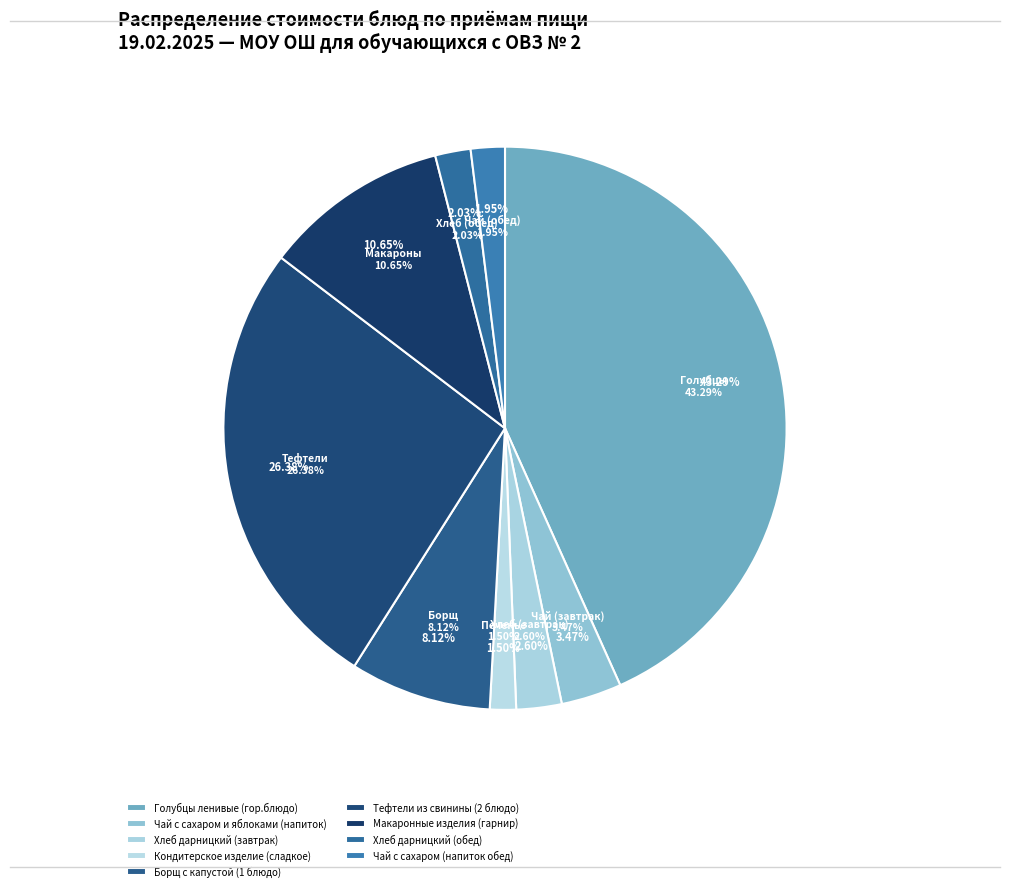

To the nearest percent, what is the combined percentage of Голубцы ленивые (гор.блюдо) and Макаронные изделия (гарнир)?

54%